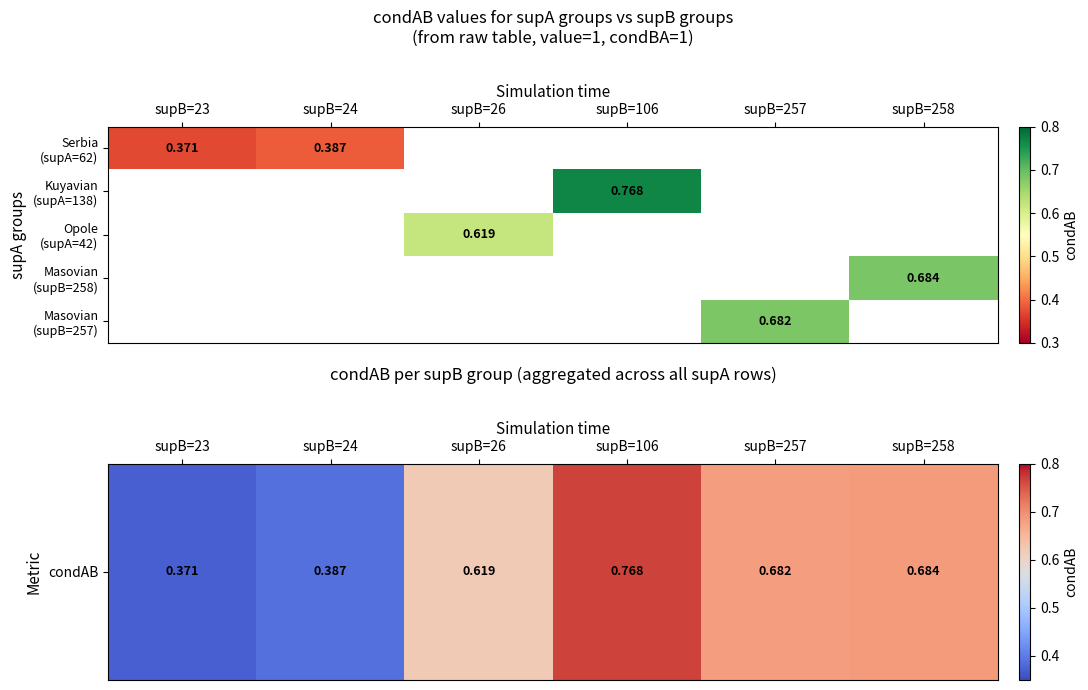

What is the greatest value displayed?

0.8